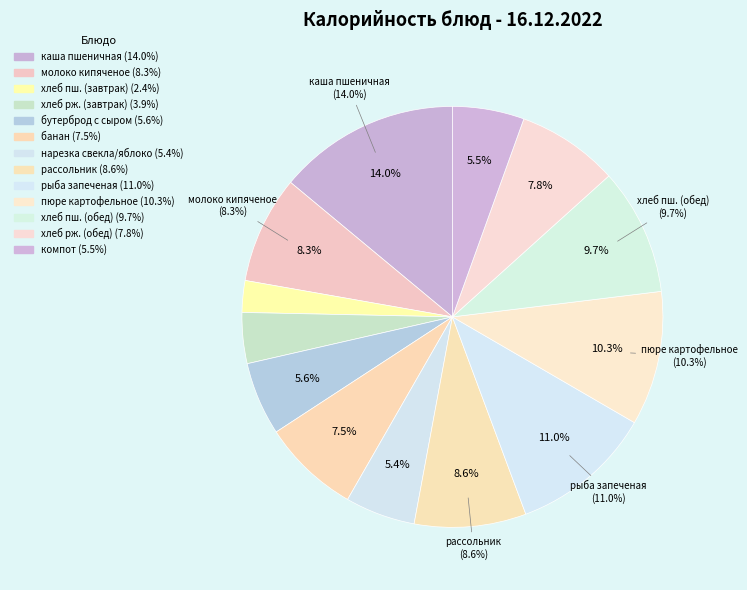

How much of the chart is everything except хлеб ржаной (обед)?

92.2%